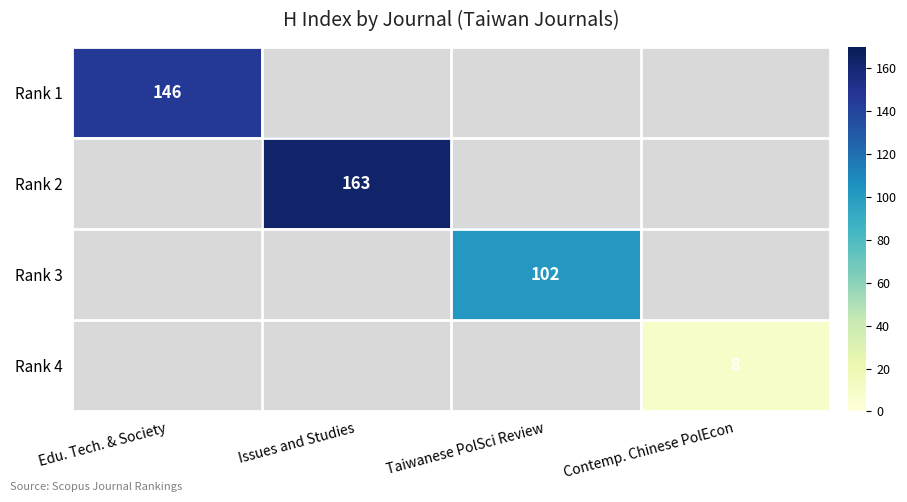

How many distinct data groups are displayed?

4